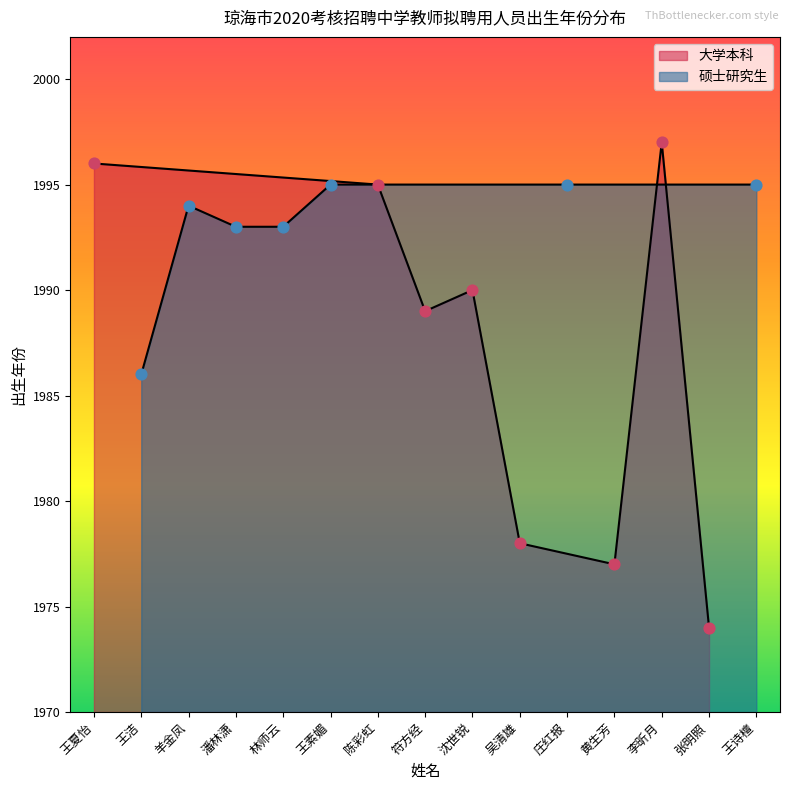

Which series has the largest total across all categories?

大学本科